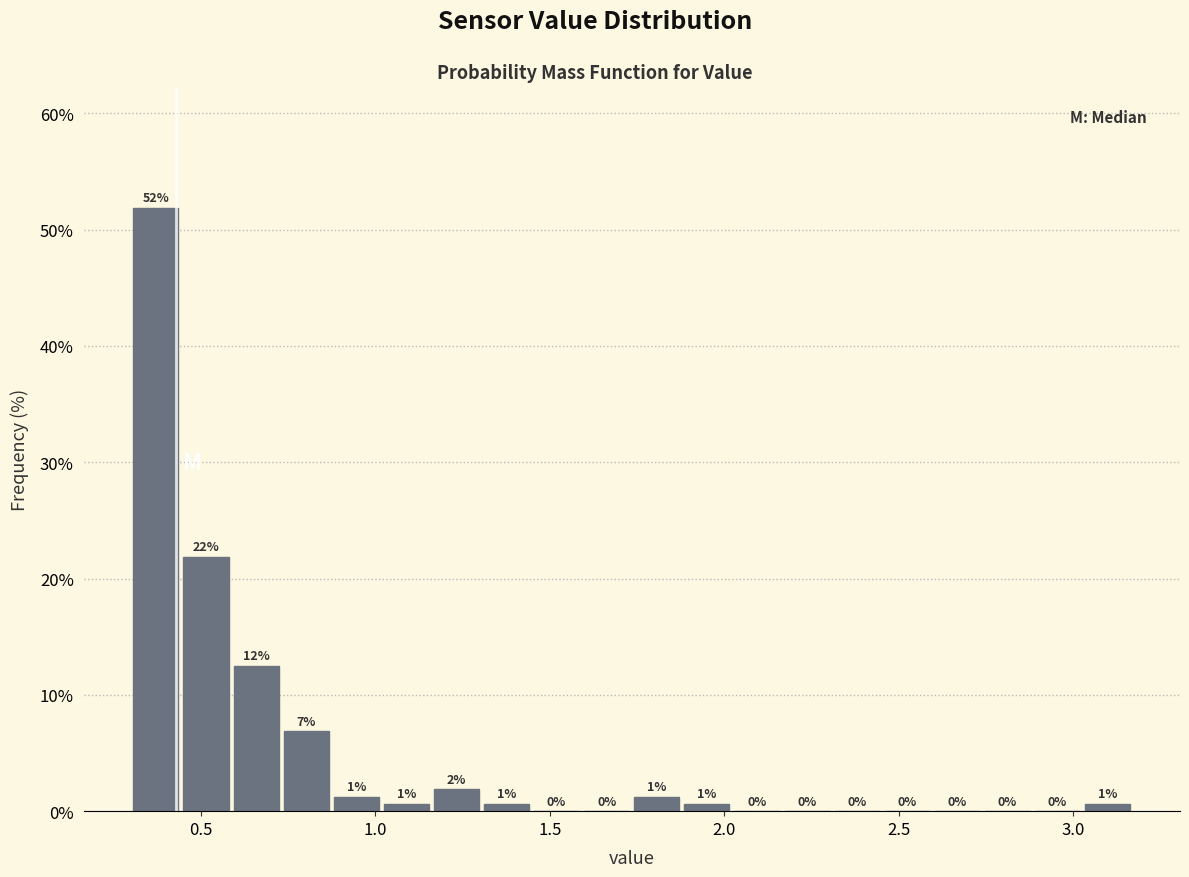

Read against the x-axis, roughly where is the centre of the tallest bar?

0.35